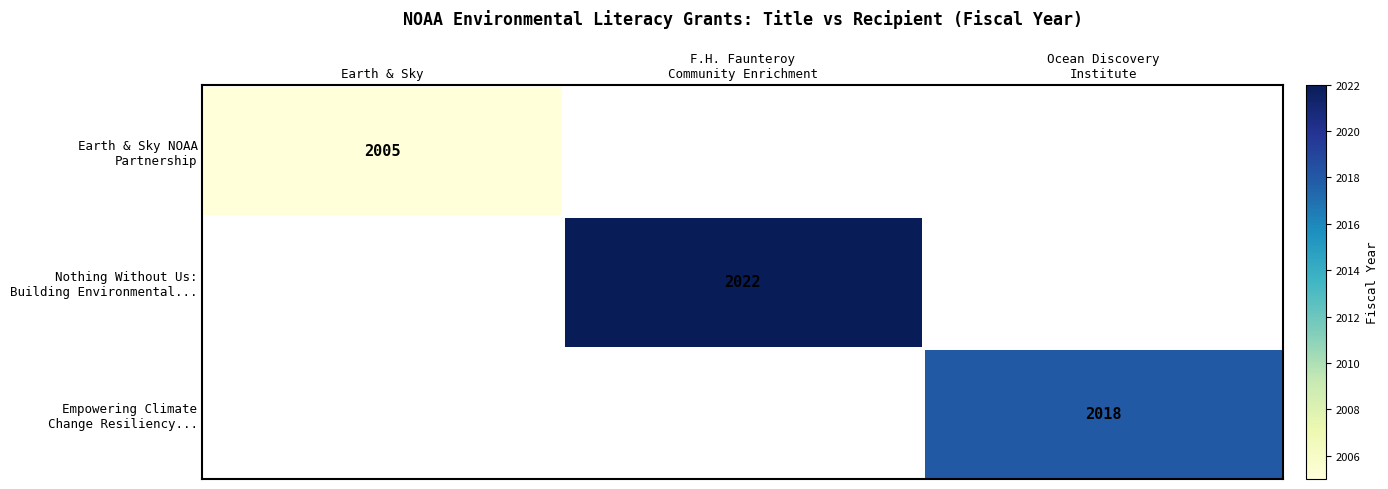

Which series has the largest total across all categories?

Nothing Without Us: Building Environmental...